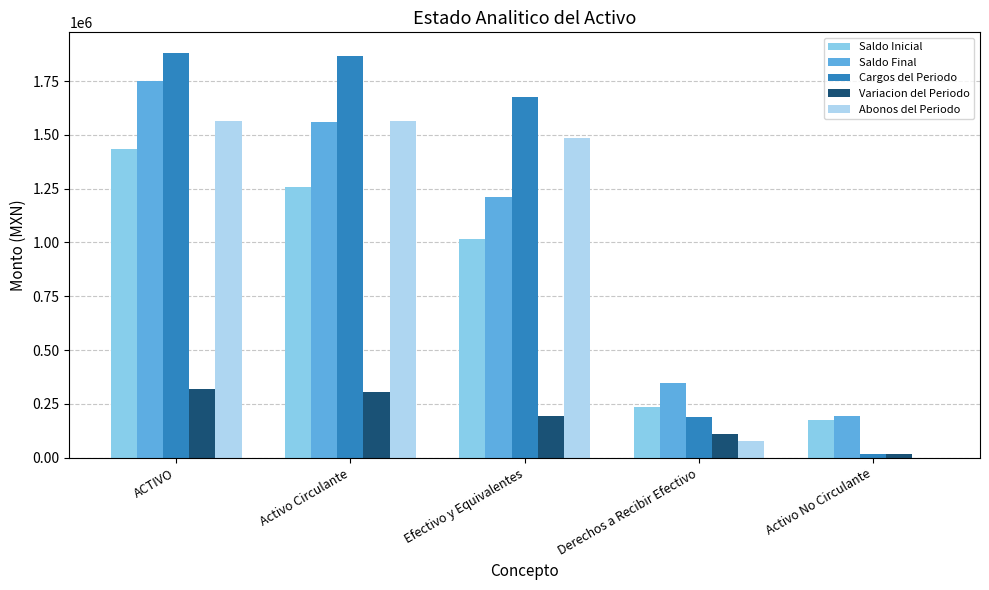

Where is Saldo Inicial nearest to the value 804442?

Efectivo y Equivalentes